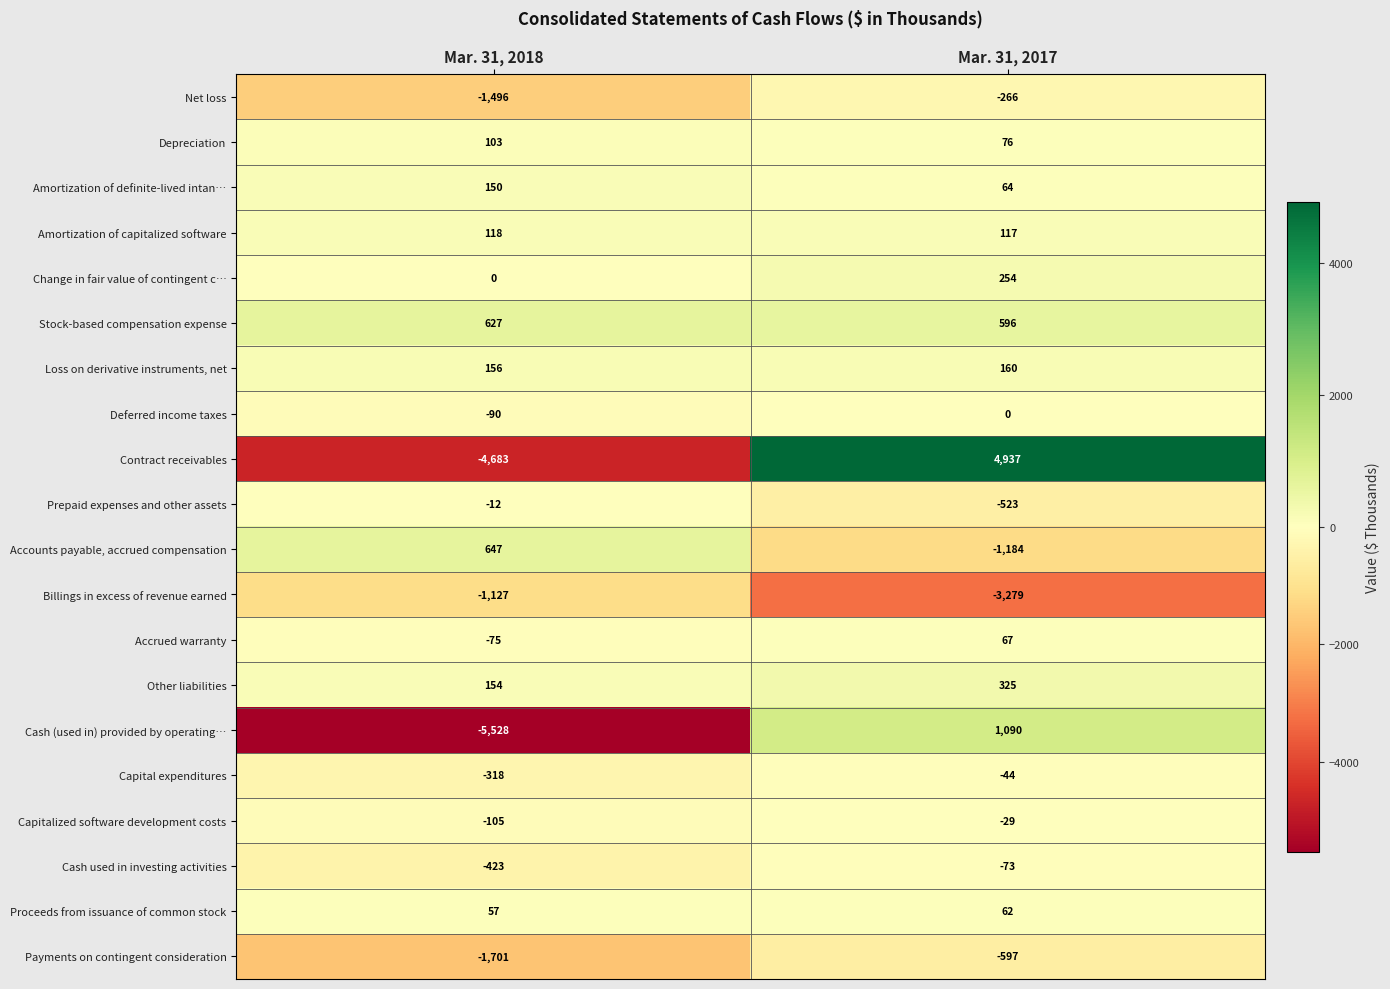

What is the average value of the Loss on derivative instruments, net series?

158